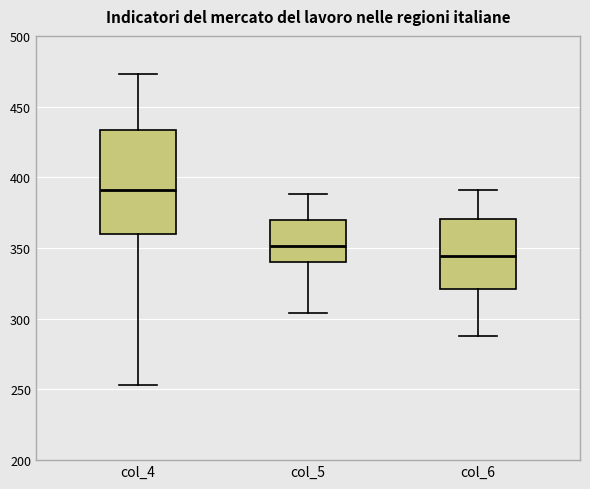

Which box has the highest median line?

col_4